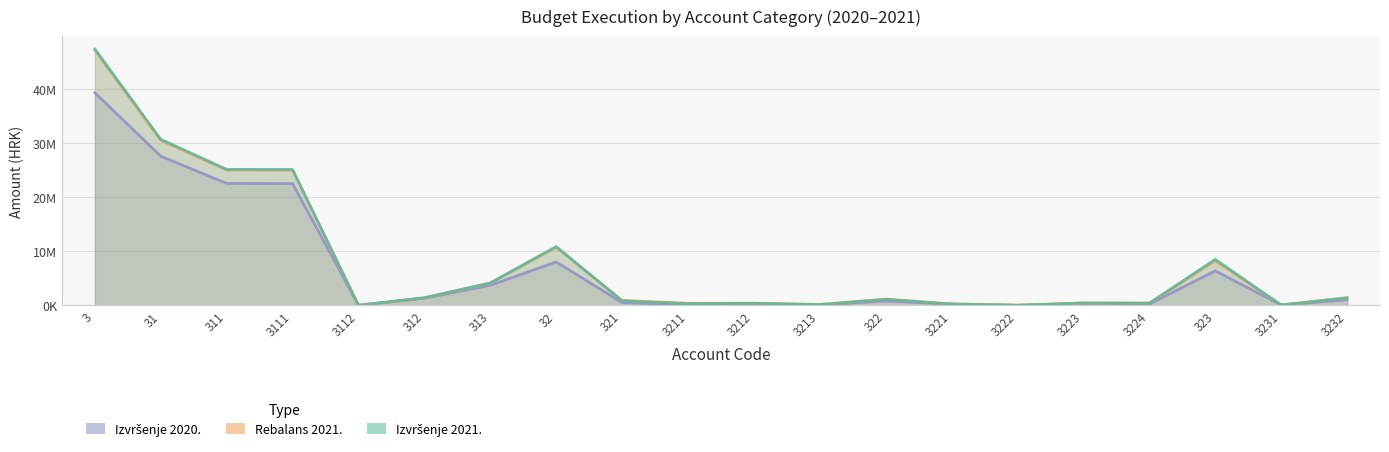

At which category does Rebalans 2021. reach its first local peak?

32